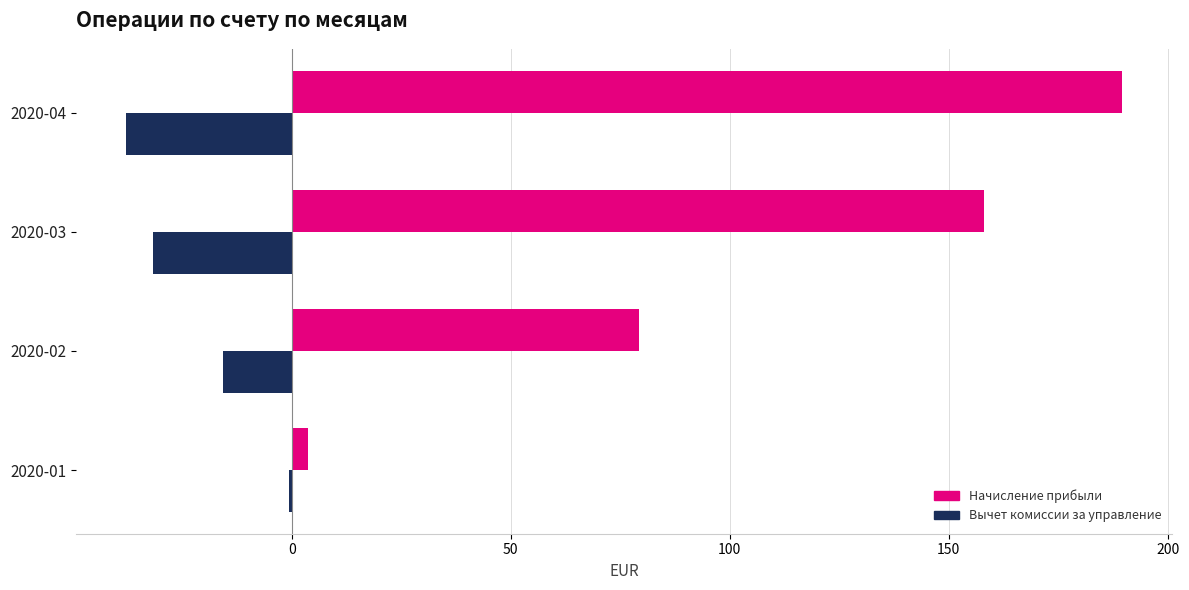

Which category has the lowest value across all series?

2020-04